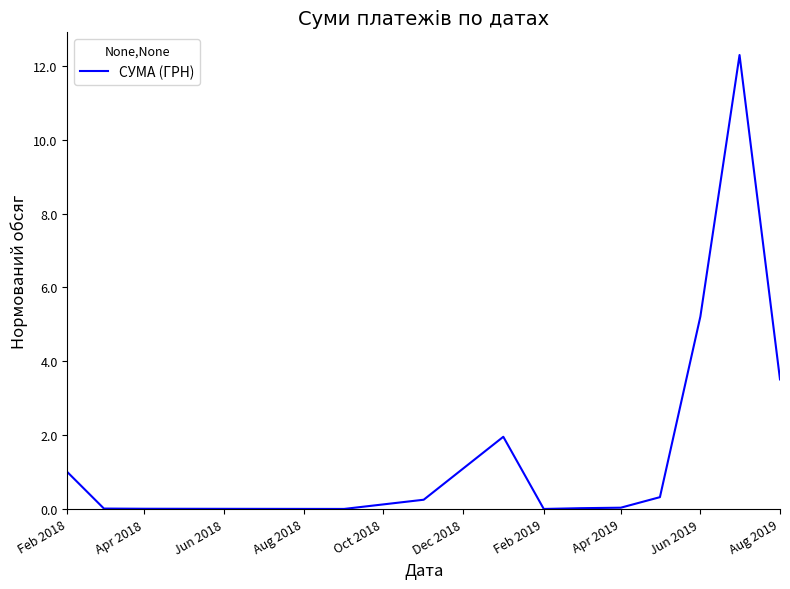

What is the maximum value shown in the chart?

12.3